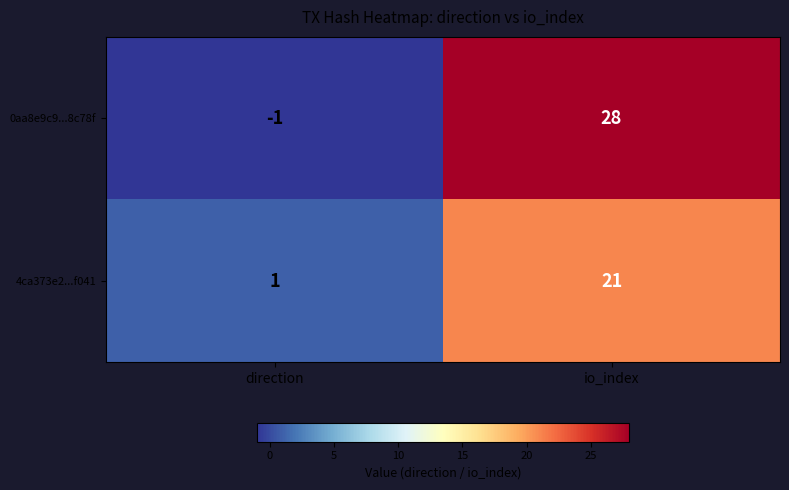

What is the smallest value displayed?

-1